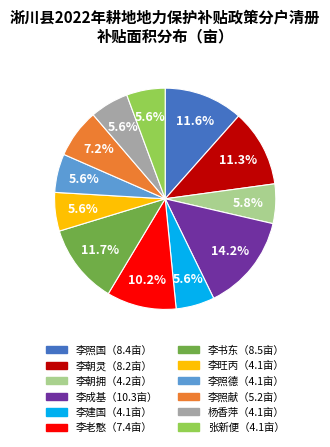

Is there any slice that represents more than half of the pie?

No